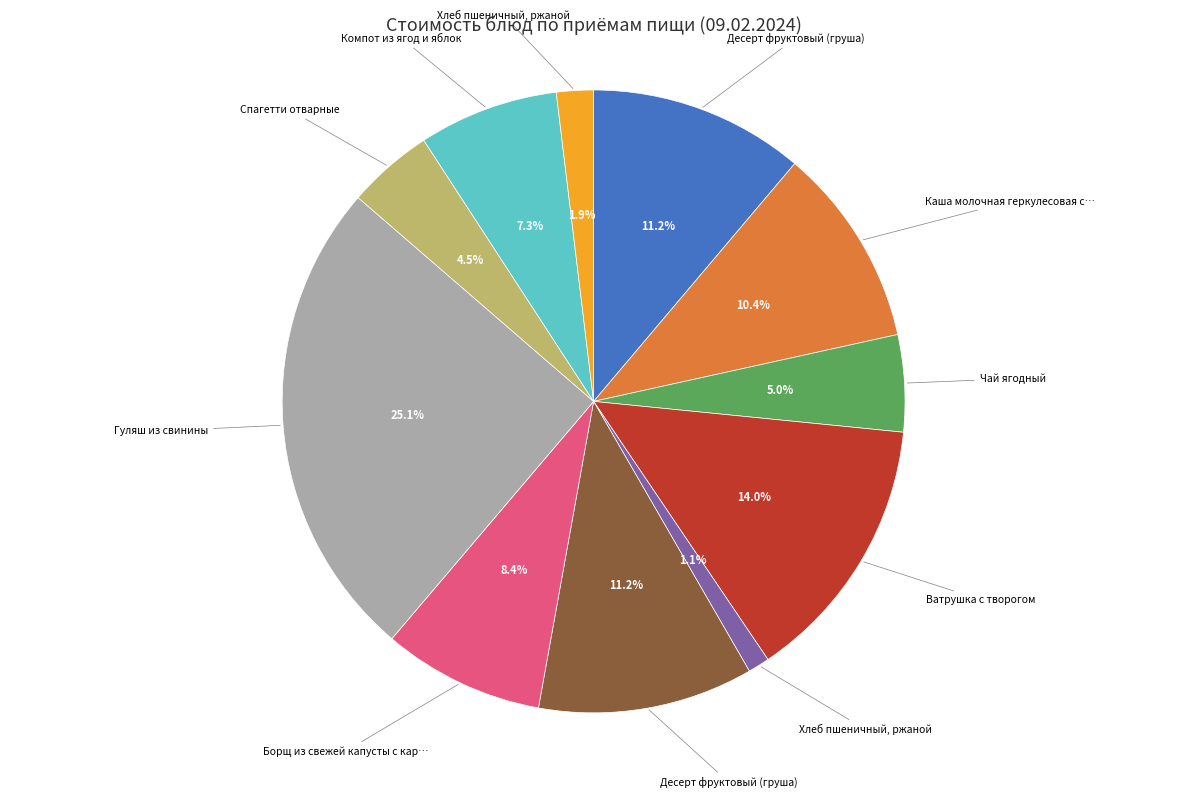

Is there any slice that represents more than half of the pie?

No